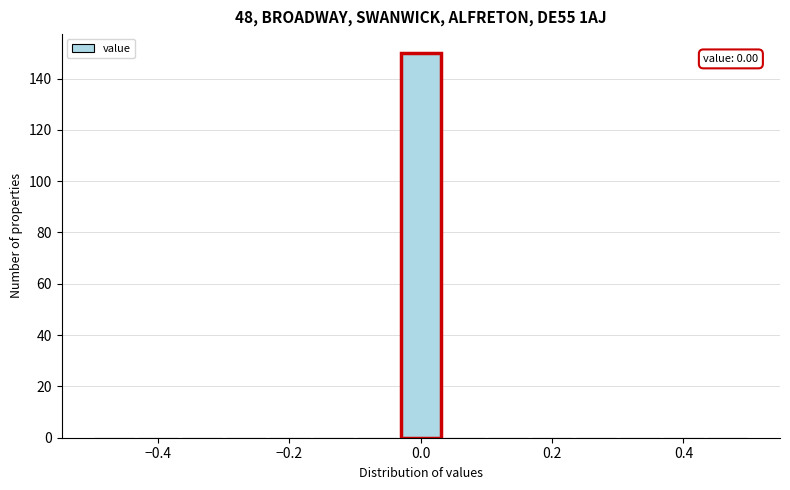

Around what value on the x-axis is the tallest bar? Give the approximate position of its centre, as read against the axis.

0.00